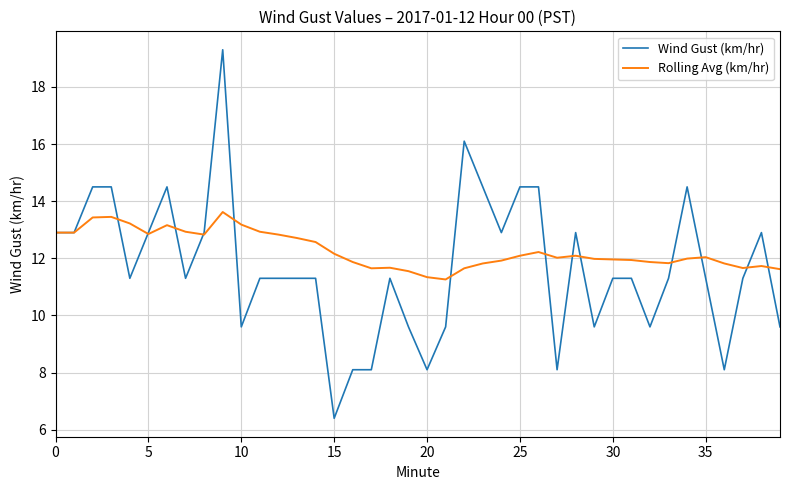

True or false: Rolling Avg (km/hr) has more than 1 points higher than both neighbors.

True